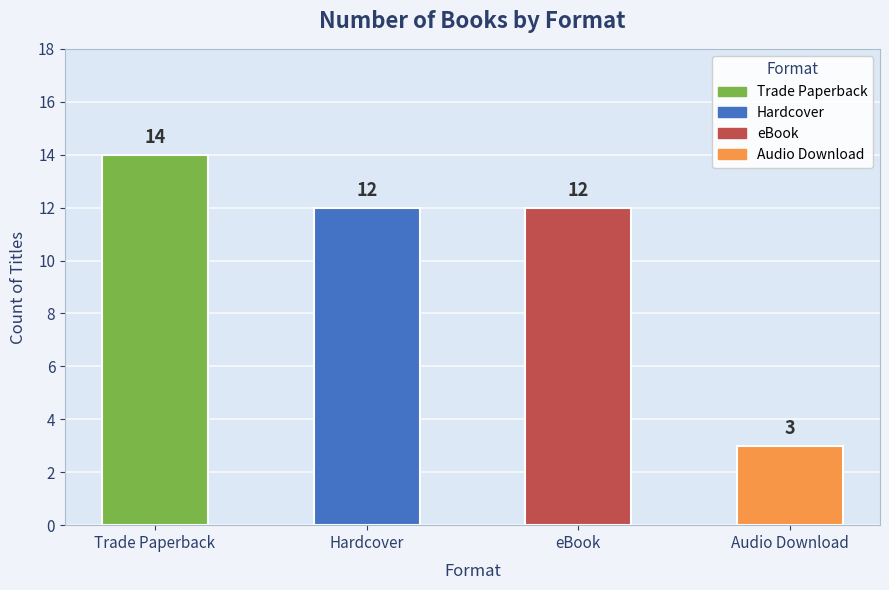

True or false: the data shows 12 at Hardcover.

True